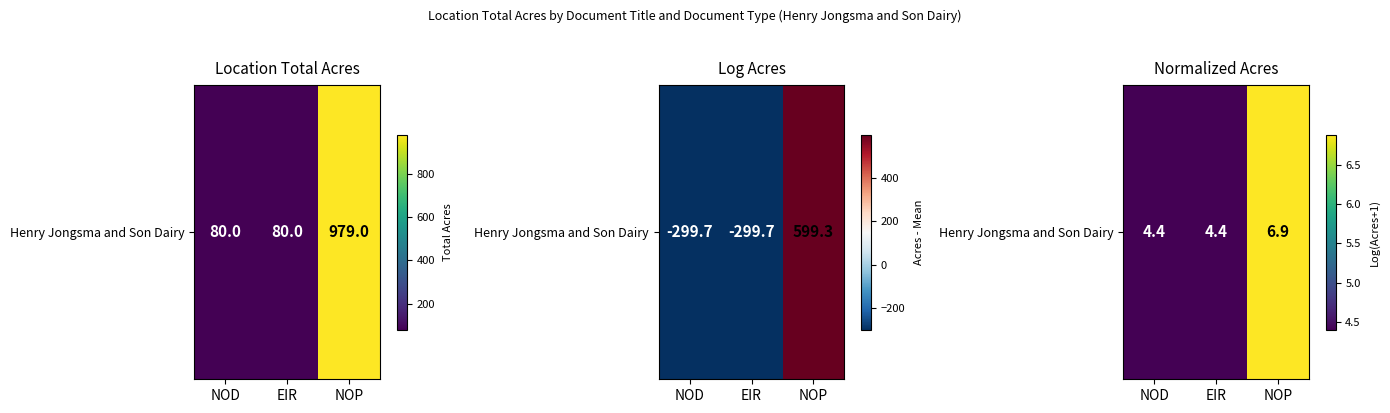

The value at NOD is 7.4. True or false?

False